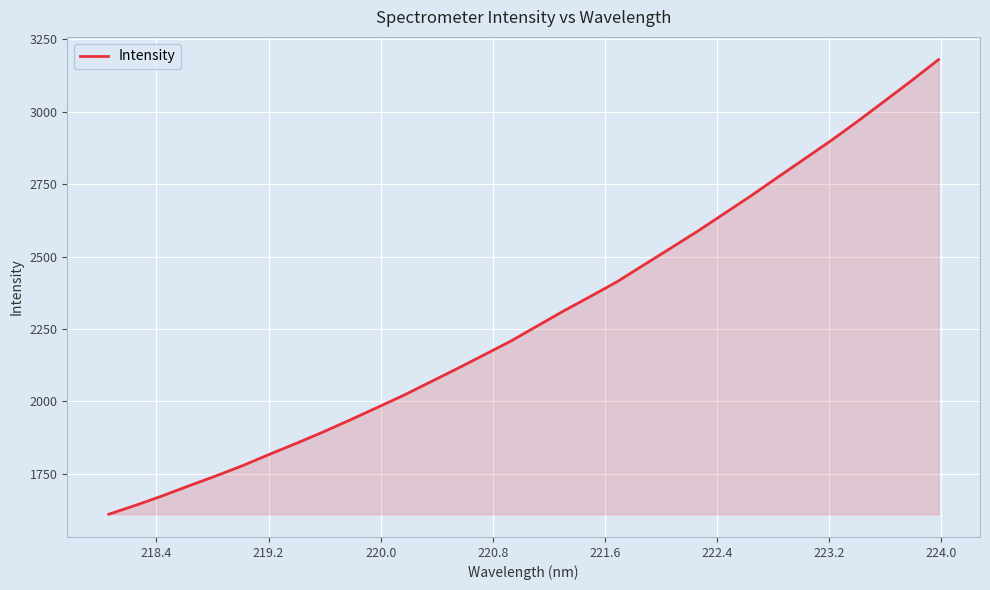

What is the greatest value displayed?

3180.1